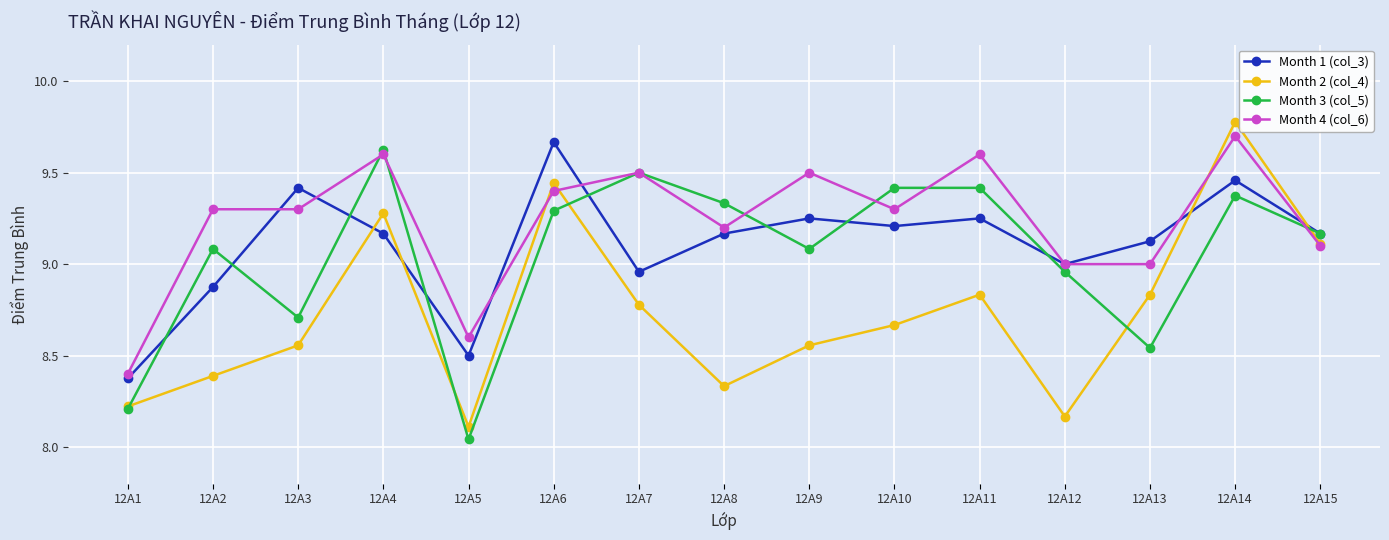

Where is Month 2 (col_4) nearest to the value 8?

12A5